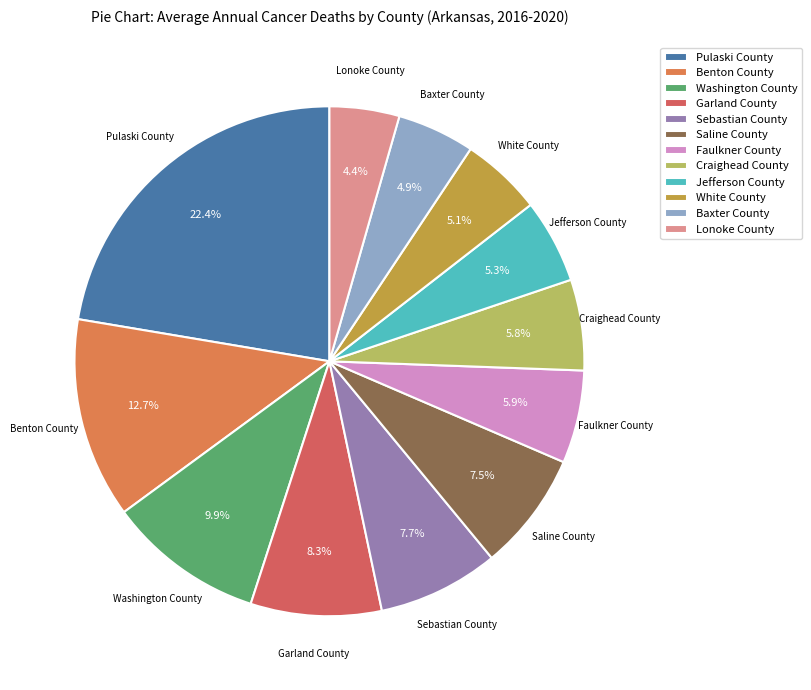

Is there any slice that represents more than half of the pie?

No